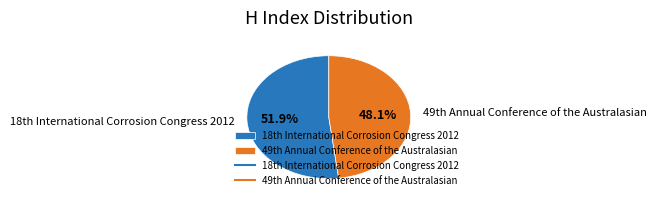

Rank the categories by value from highest to lowest.

18th International Corrosion Congress 2012, 49th Annual Conference of the Australasian